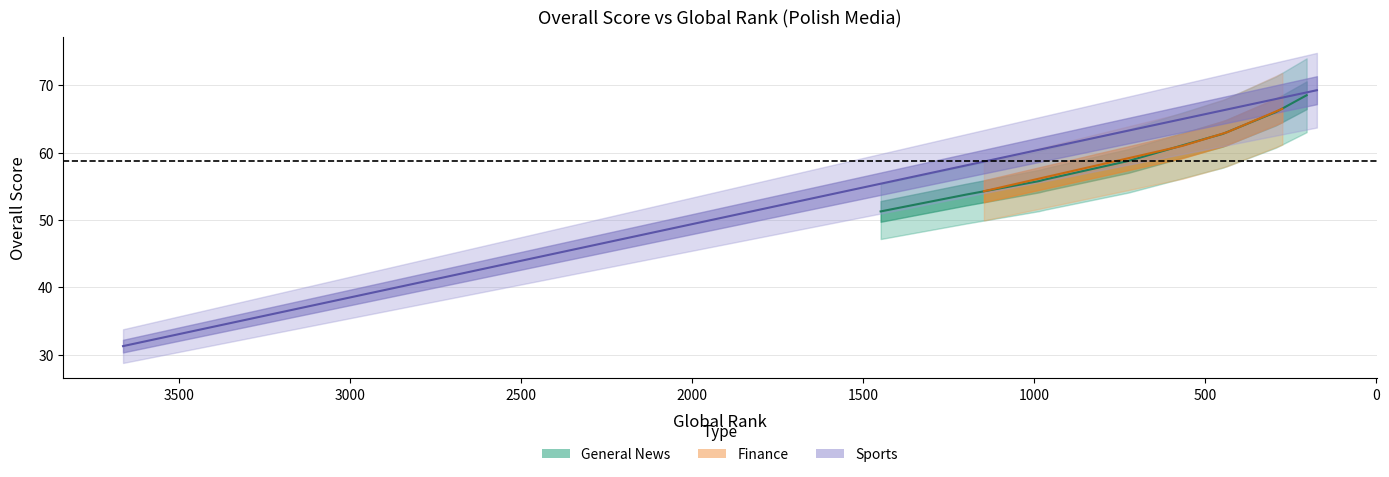

What is the average value?

58.0